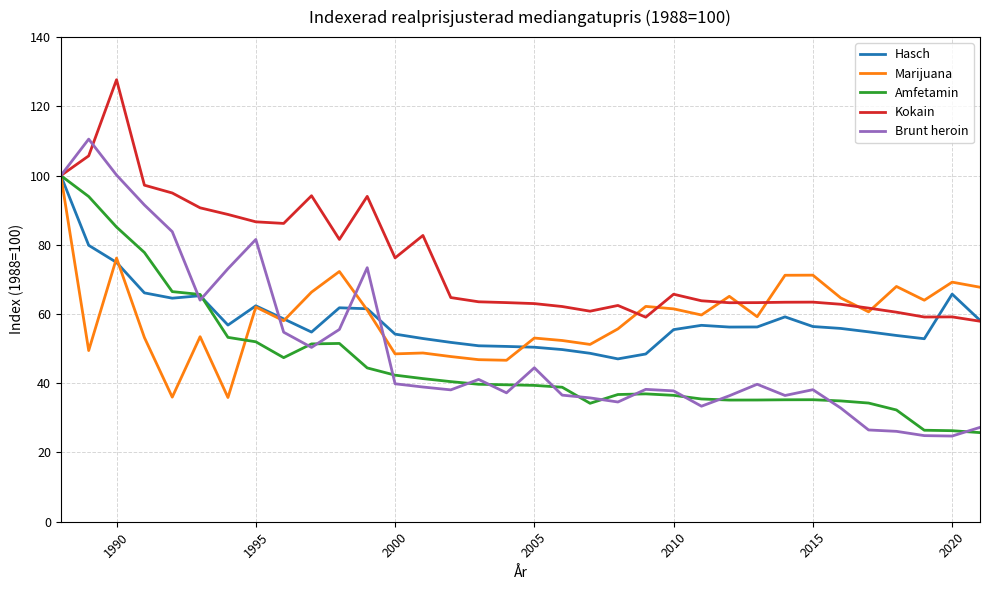

Does the chart display data point markers on the line(s)?

No